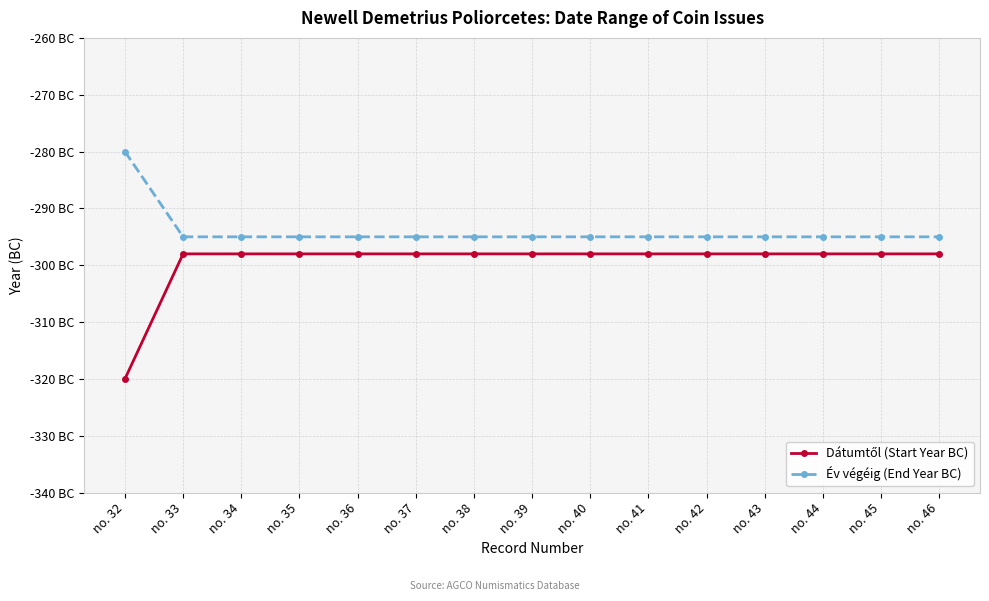

What is the difference between the highest and lowest values at no. 41?

3